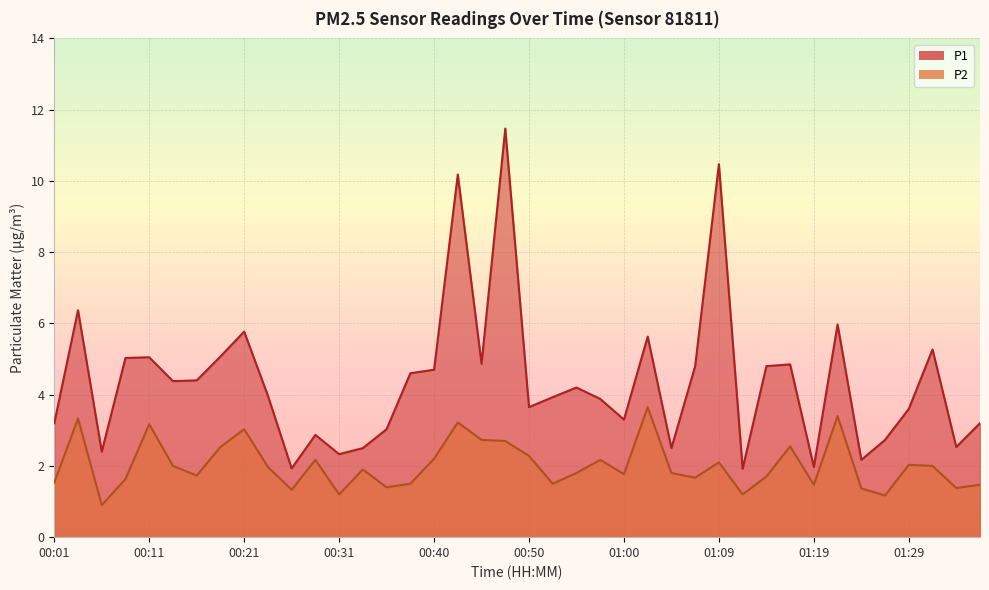

Reading left to right, extract all data points from this chart.

P1: 00:01=3.2	00:04=6.4	00:06=2.4	00:09=5.0	00:11=5.0	00:14=4.4	00:16=4.4	00:19=5.1	00:21=5.8	00:23=4.0	00:26=1.9	00:28=2.9	00:31=2.3	00:33=2.5	00:35=3.0	00:38=4.6	00:40=4.7	00:43=10.2	00:45=4.9	00:48=11.5	00:50=3.6	00:52=3.9	00:55=4.2	00:57=3.9	01:00=3.3	01:02=5.6	01:05=2.5	01:07=4.8	01:09=10.5	01:12=1.9	01:14=4.8	01:17=4.8	01:19=2.0	01:21=6.0	01:24=2.2	01:26=2.7	01:29=3.6	01:31=5.3	01:34=2.5	01:36=3.2
P2: 00:01=1.5	00:04=3.3	00:06=0.9	00:09=1.6	00:11=3.2	00:14=2.0	00:16=1.7	00:19=2.5	00:21=3.0	00:23=2.0	00:26=1.3	00:28=2.2	00:31=1.2	00:33=1.9	00:35=1.4	00:38=1.5	00:40=2.2	00:43=3.2	00:45=2.7	00:48=2.7	00:50=2.3	00:52=1.5	00:55=1.8	00:57=2.2	01:00=1.8	01:02=3.6	01:05=1.8	01:07=1.7	01:09=2.1	01:12=1.2	01:14=1.7	01:17=2.5	01:19=1.5	01:21=3.4	01:24=1.4	01:26=1.2	01:29=2.0	01:31=2.0	01:34=1.4	01:36=1.5